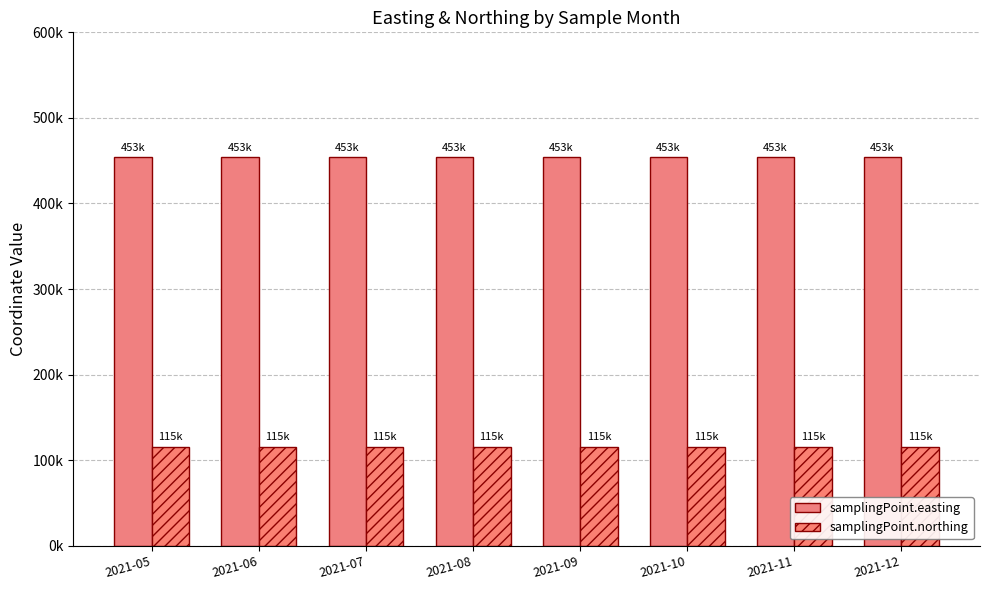

Which series has the largest total across all categories?

samplingPoint.easting